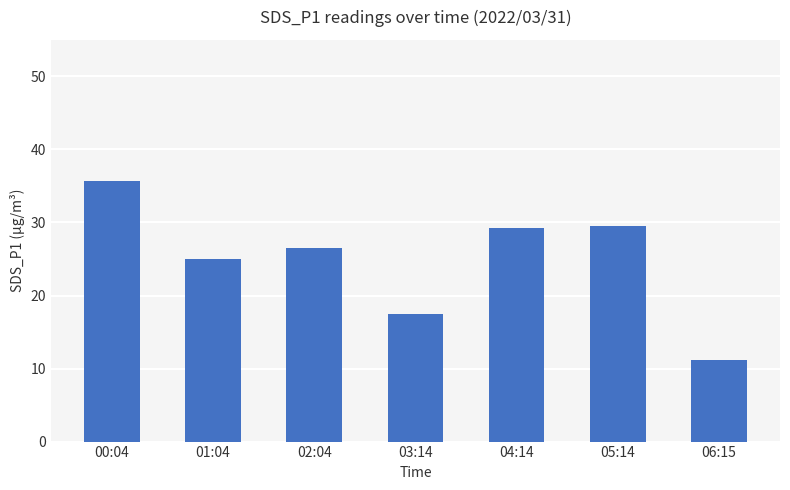

At which label does the data first exceed 26?

00:04